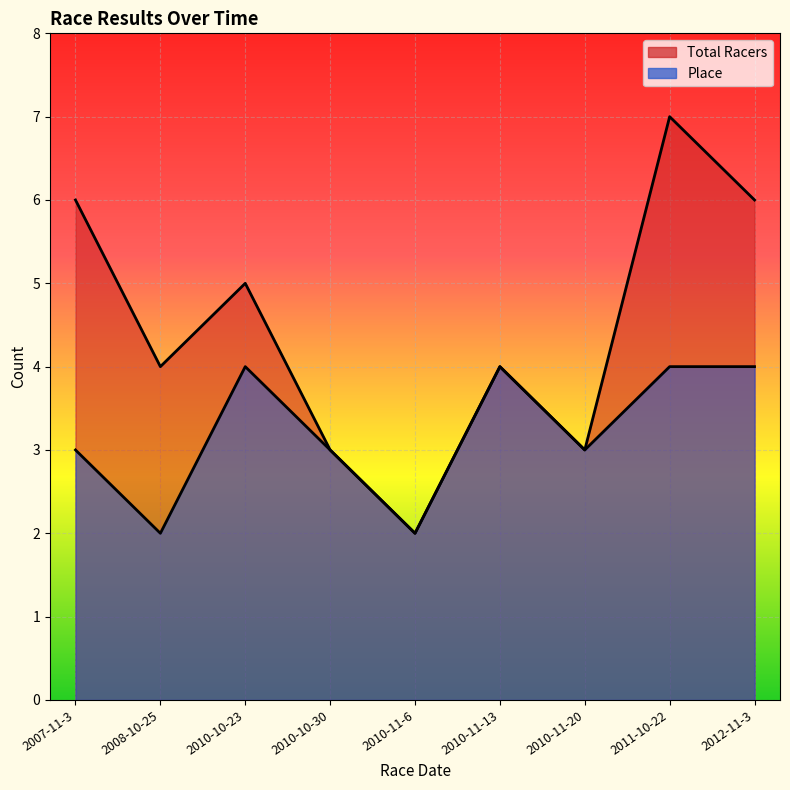

True or false: Place and Total Racers intersect in this chart.

False